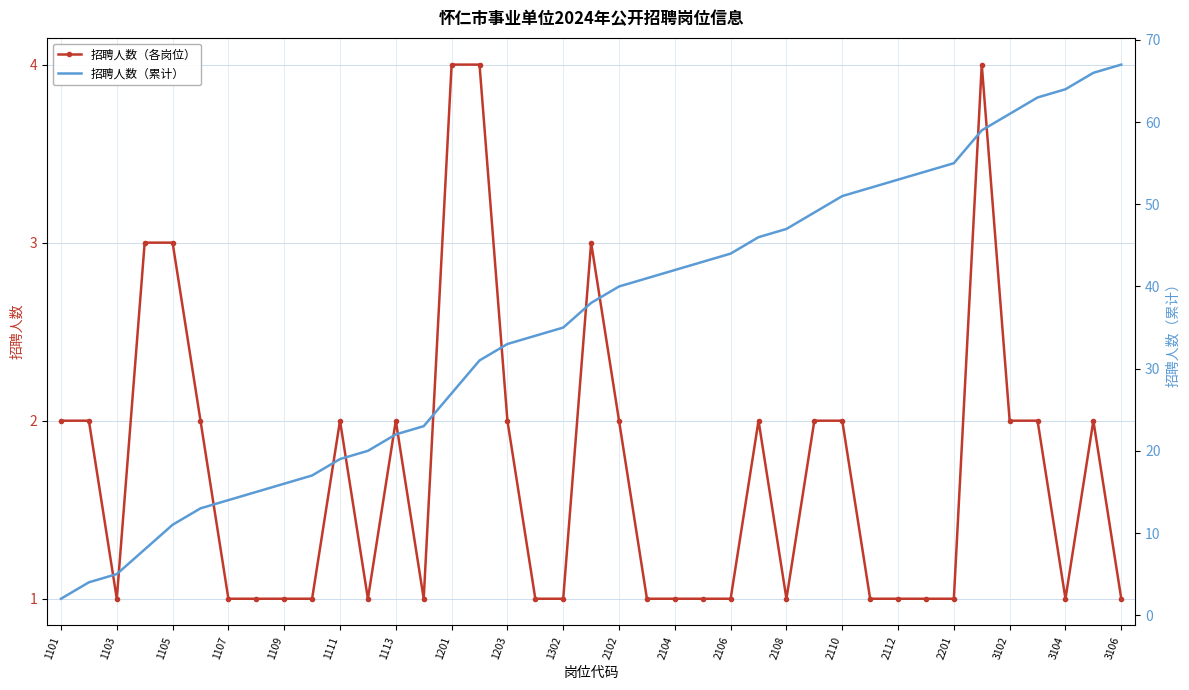

What is the difference between the second highest and second lowest values in the 招聘人数（累计） series?

62